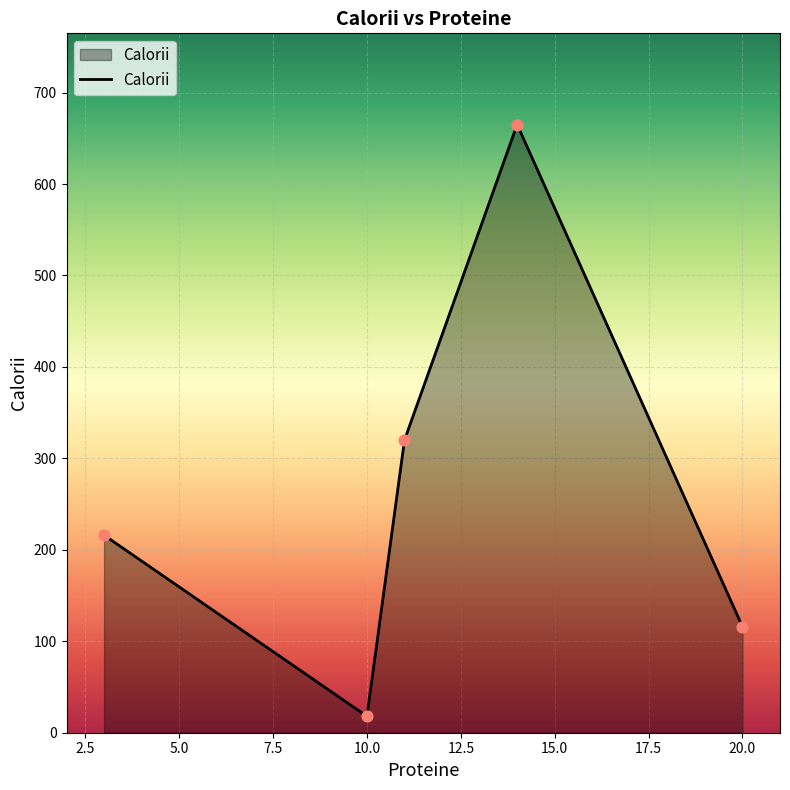

What is the difference between the second highest and minimum values?

302